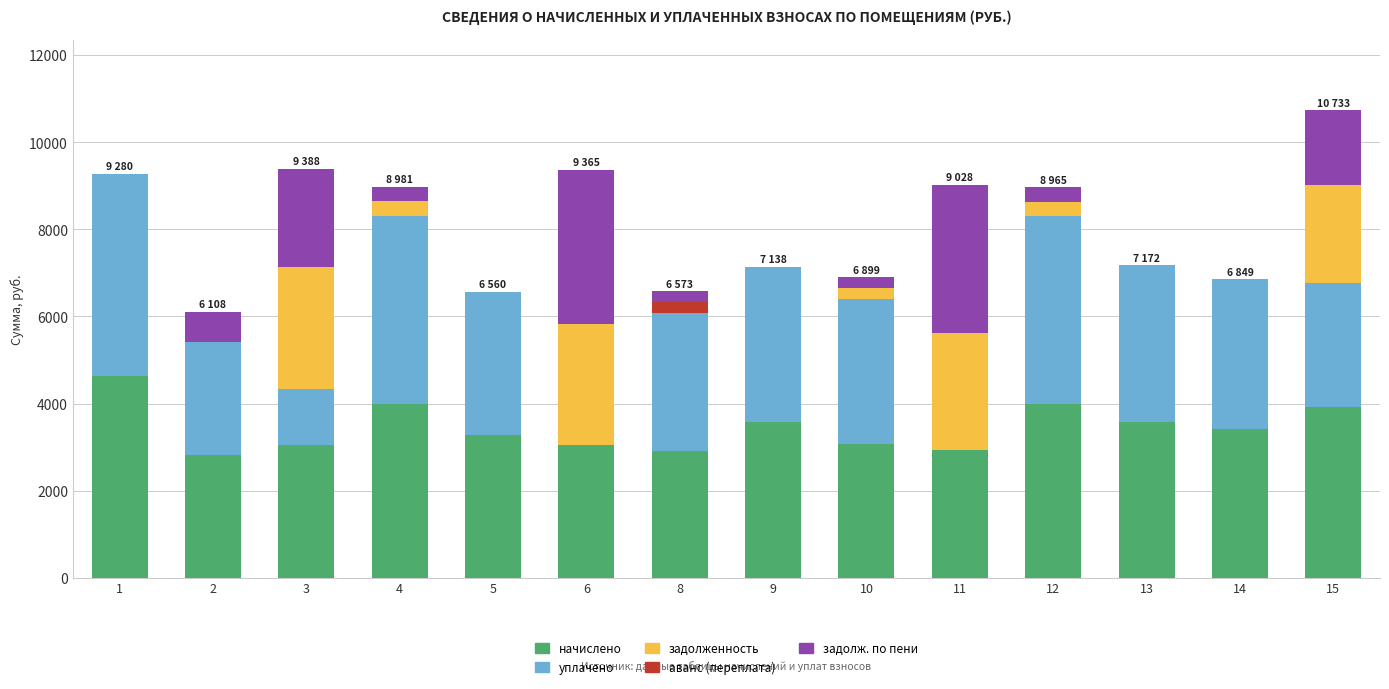

What is the total value across all series at 3?

9388.0